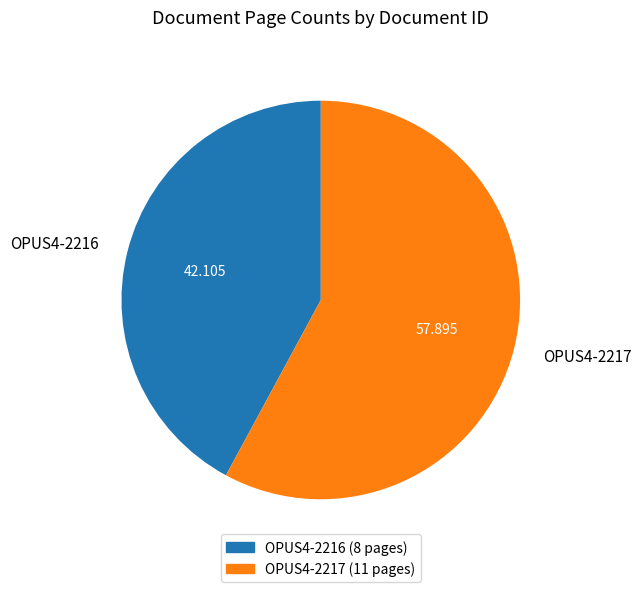

Between OPUS4-2216 and OPUS4-2217, which is larger?

OPUS4-2217